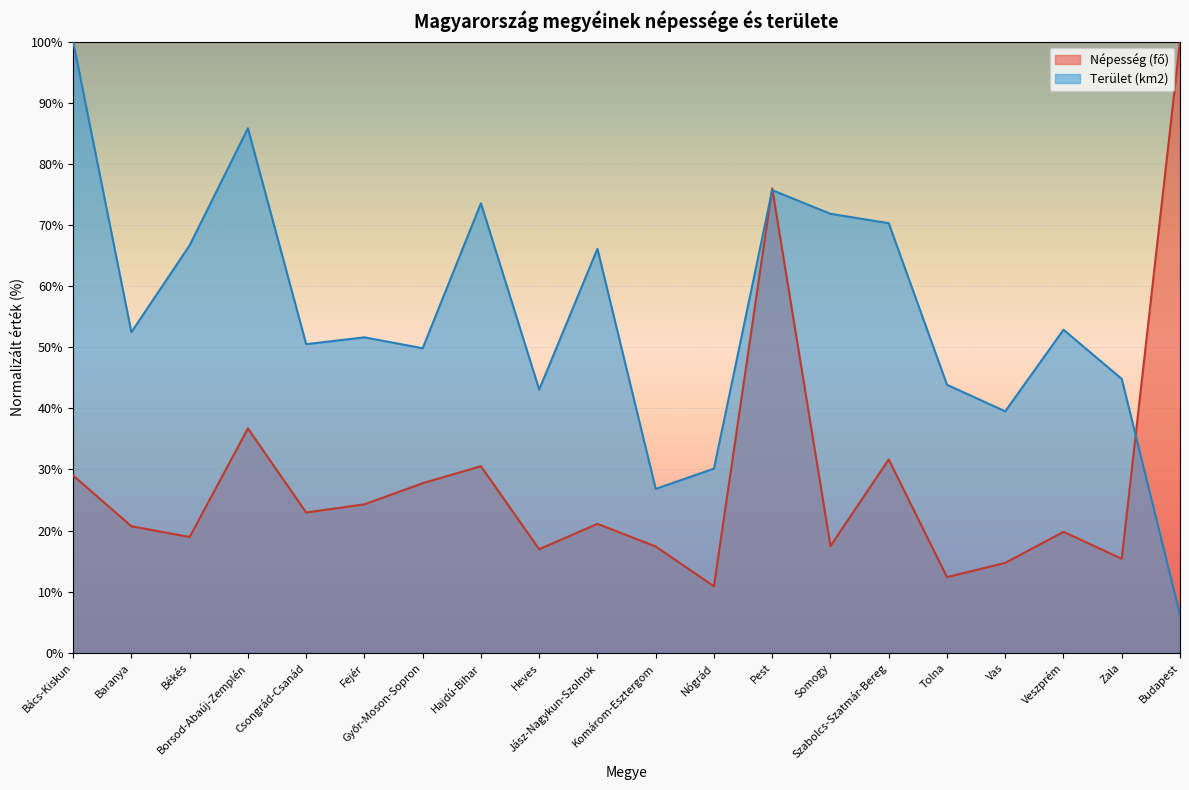

What is the label of the 9th point from the right?

Nógrád